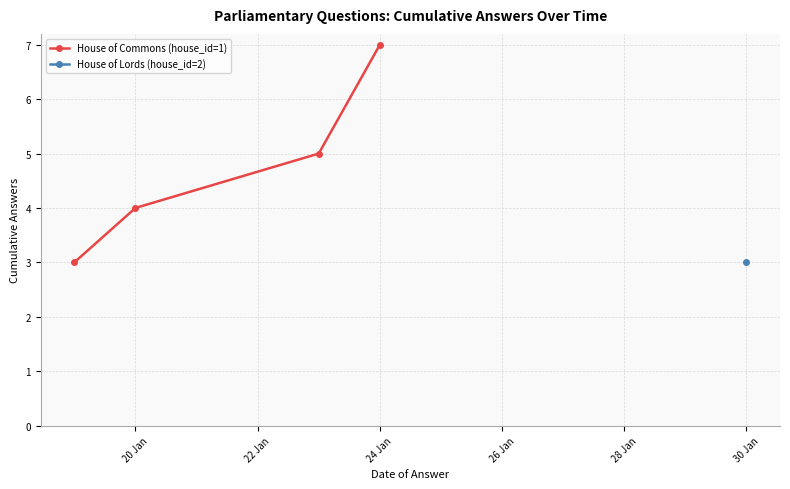

Is it true that House of Commons (house_id=1) equals 4 at 24 Jan?

False